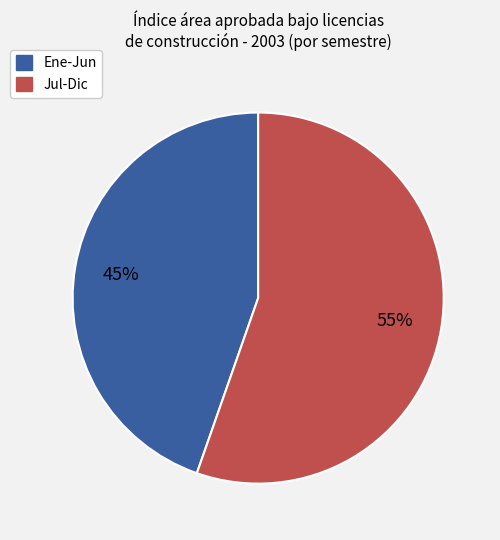

Is there any slice that represents more than half of the pie?

Yes